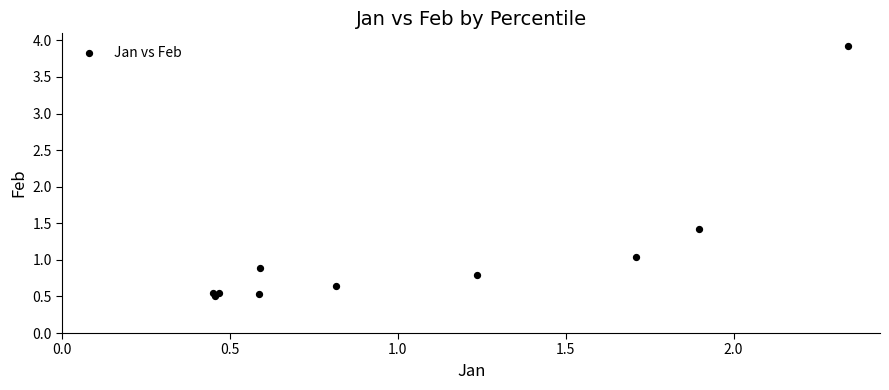

What Y value in the scatter plot is closest to 2?

1.4